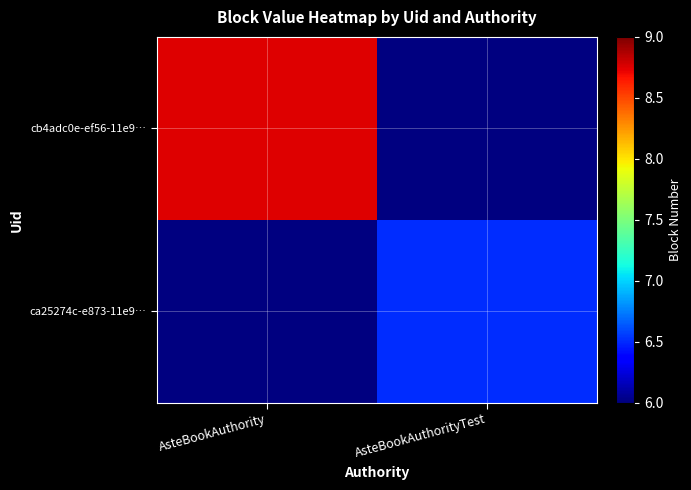

Rank the series by their average value, from lowest to highest.

ca25274c-e873-11e9…, cb4adc0e-ef56-11e9…